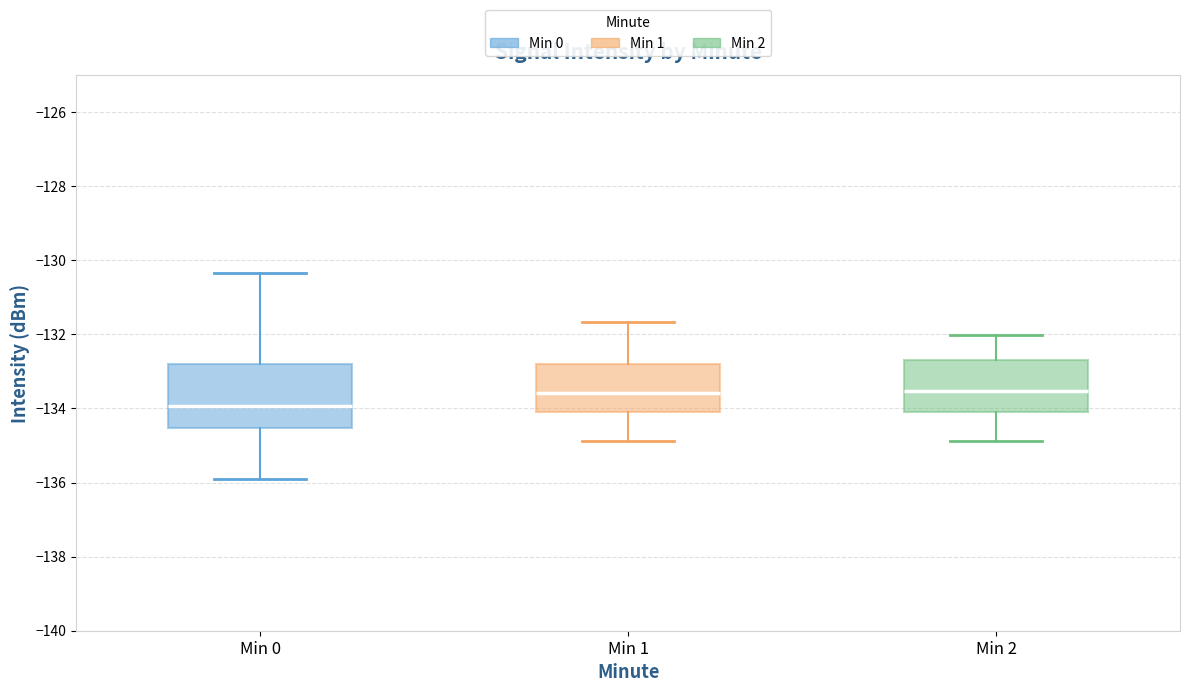

Reading left to right, transcribe this box plot: for each box, give where its median line is, the range the box spans, and where its two whiskers end, as read against the y-axis. The values are not printed on the chart, so give them approximately, as read against the axis.

Min 0: median -134.0, box -134.6 to -132.8, whiskers -135.8 to -130.4
Min 1: median -133.6, box -134.2 to -132.8, whiskers -134.8 to -131.6
Min 2: median -133.6, box -134.2 to -132.6, whiskers -134.8 to -132.0